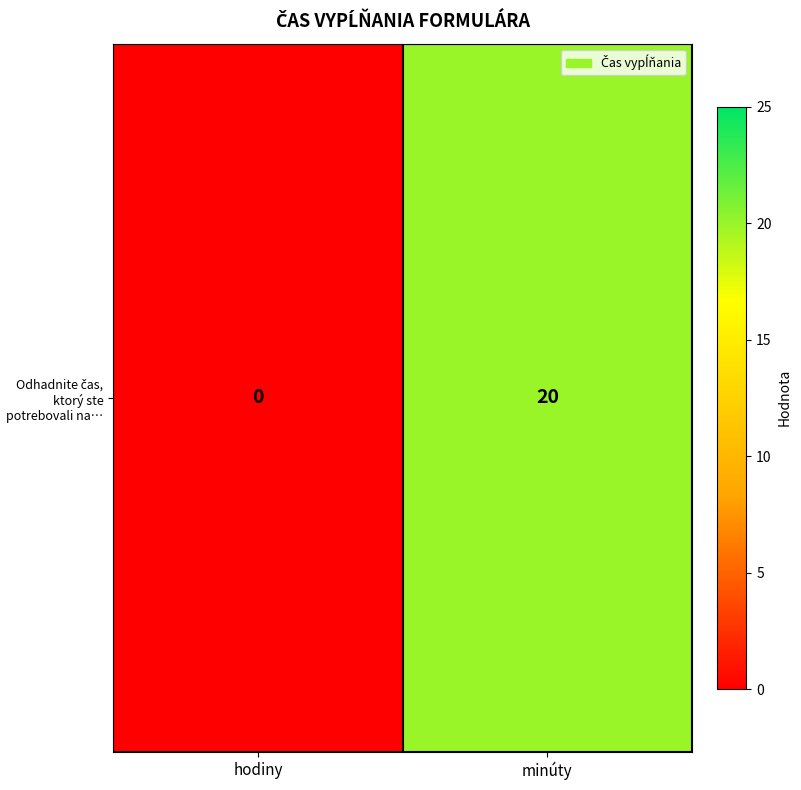

At which category does the chart reach its peak across all series?

minúty